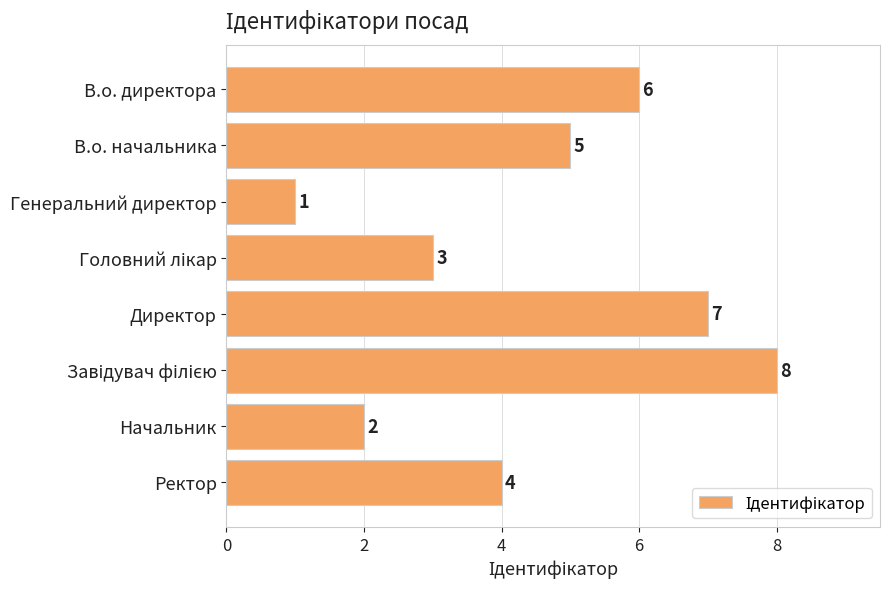

Does the chart contain any negative values?

No